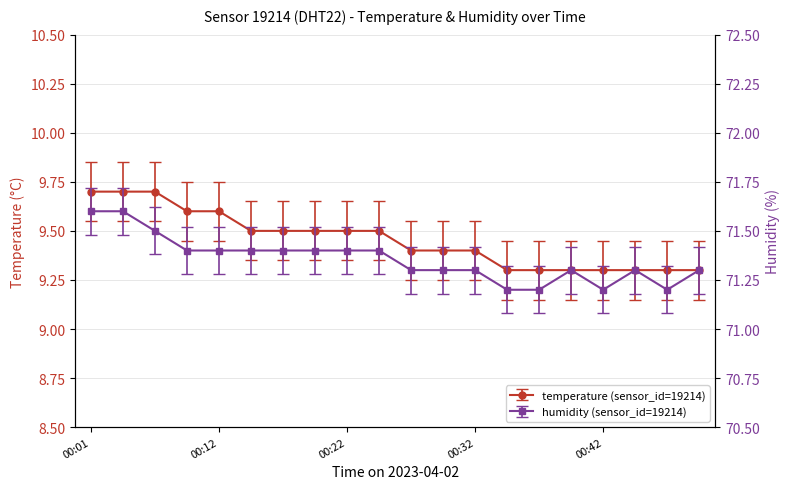

At which category is the sum across all series the highest?

00:01